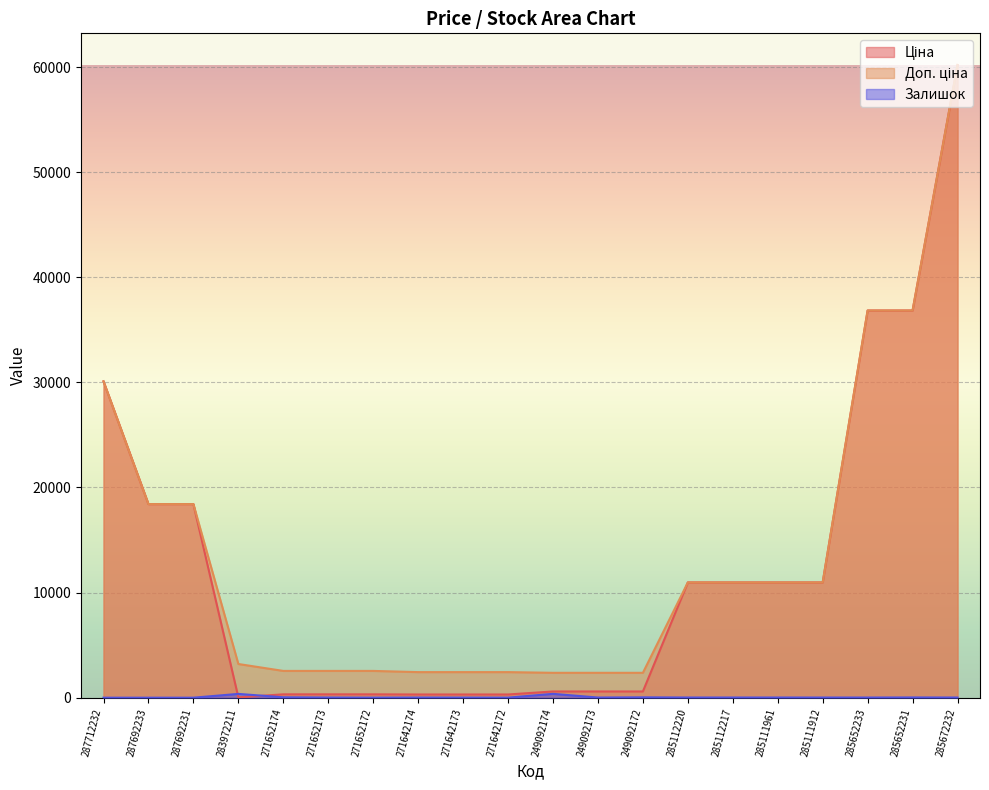

Reading right to left, what are all the values shown in this chart?

Ціна: 60205.6	36841.8	36841.8	10964.4	10964.4	10964.4	10964.4	591.6	591.6	591.6	304.1	304.1	304.1	318.3	318.3	318.3	32.0	18420.9	18420.9	30102.8
Доп. ціна: 60205.6	36841.8	36841.8	10964.4	10964.4	10964.4	10964.4	2366.5	2366.5	2366.5	2432.8	2432.8	2432.8	2546.4	2546.4	2546.4	3205.0	18420.9	18420.9	30102.8
Залишок: 16.0	23.0	14.0	15.0	17.0	17.0	17.0	33.0	14.0	365.0	5.0	10.0	14.0	5.0	15.0	38.0	360.0	0.0	0.0	0.0